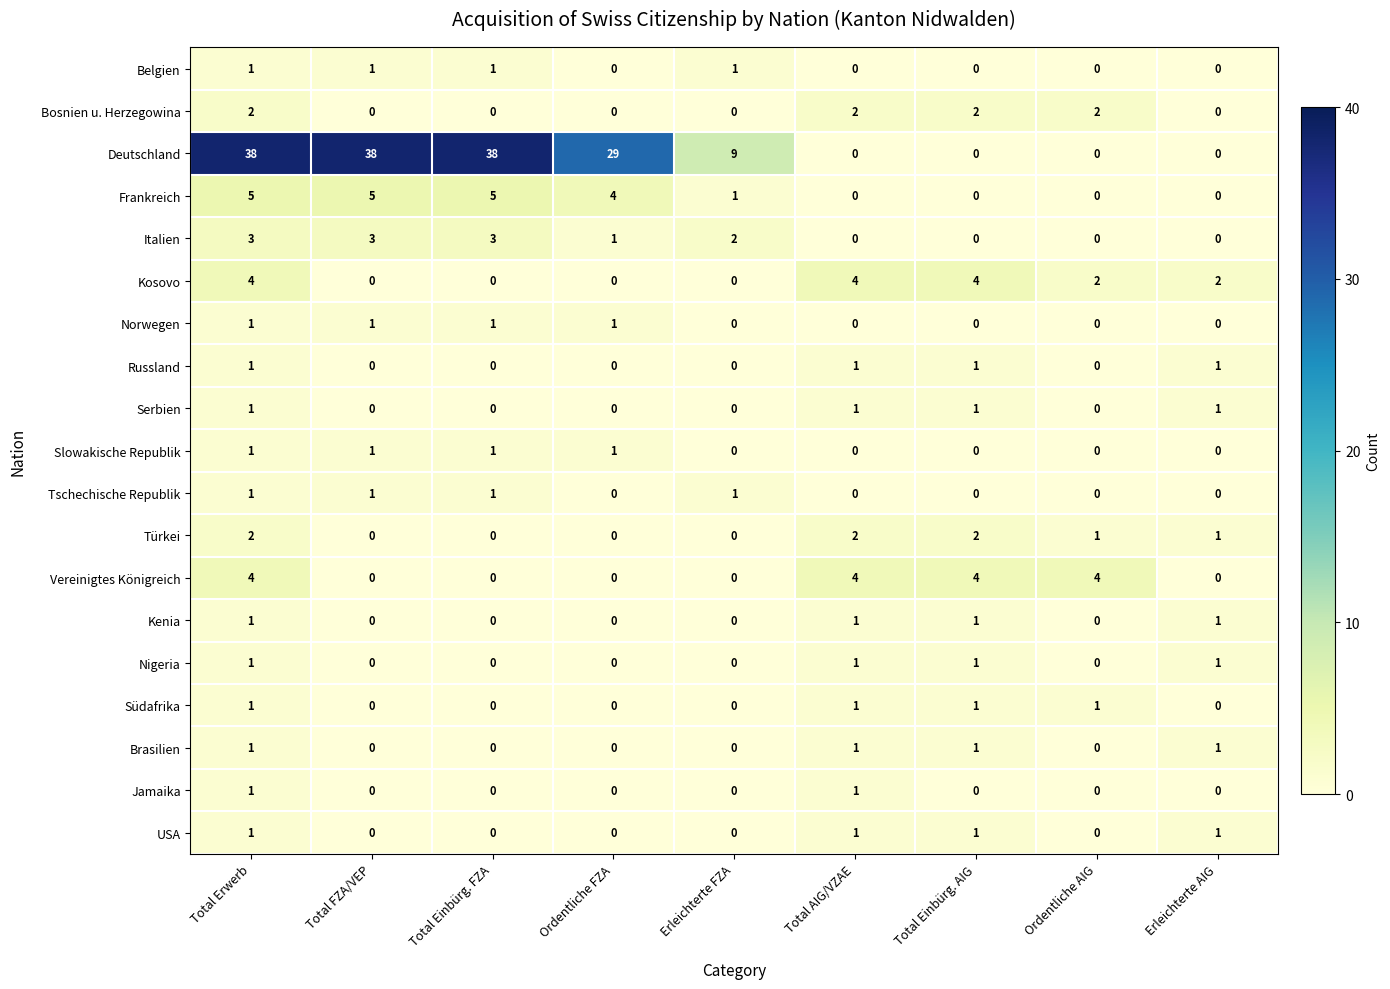

What is the total value across all series at Total Erwerb?

70